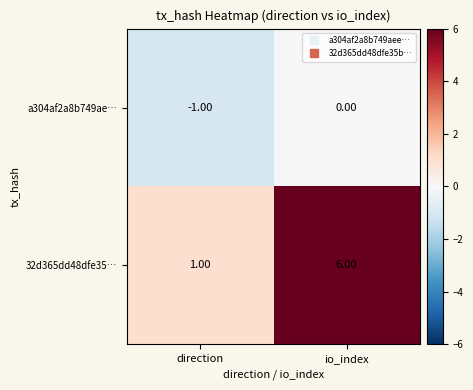

Which series has the largest range (max minus min)?

32d365dd48dfe35…